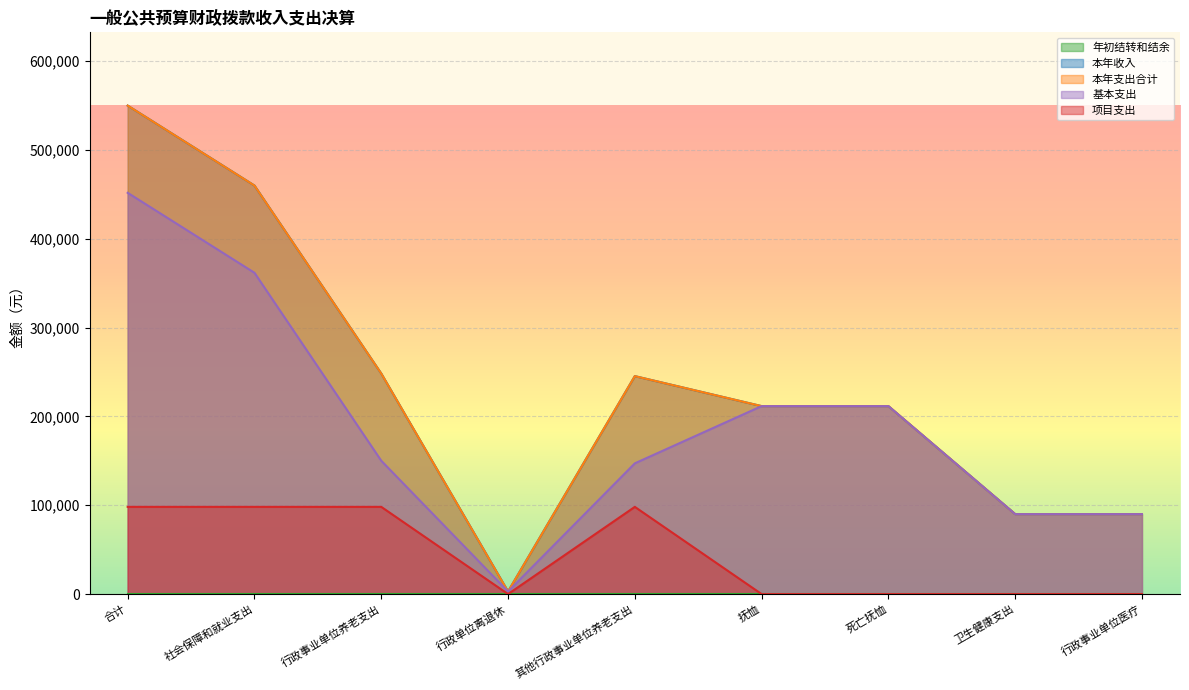

What is the spread (max minus min) of values at 抚恤?

211554